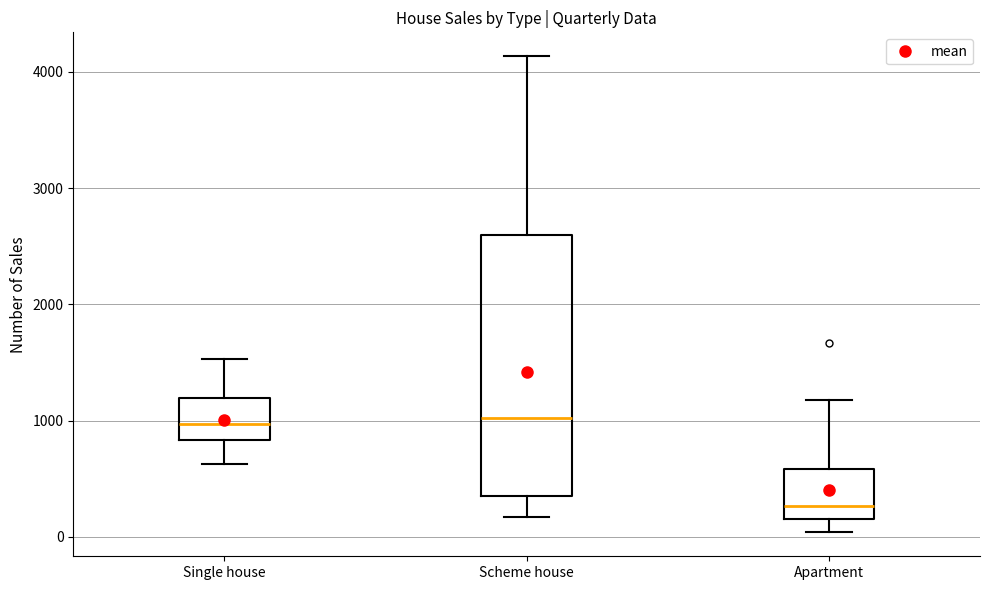

Where does the upper whisker of the box for Single house end on the y-axis? The values are not printed on the chart, so give them approximately, as read against the axis.

1500